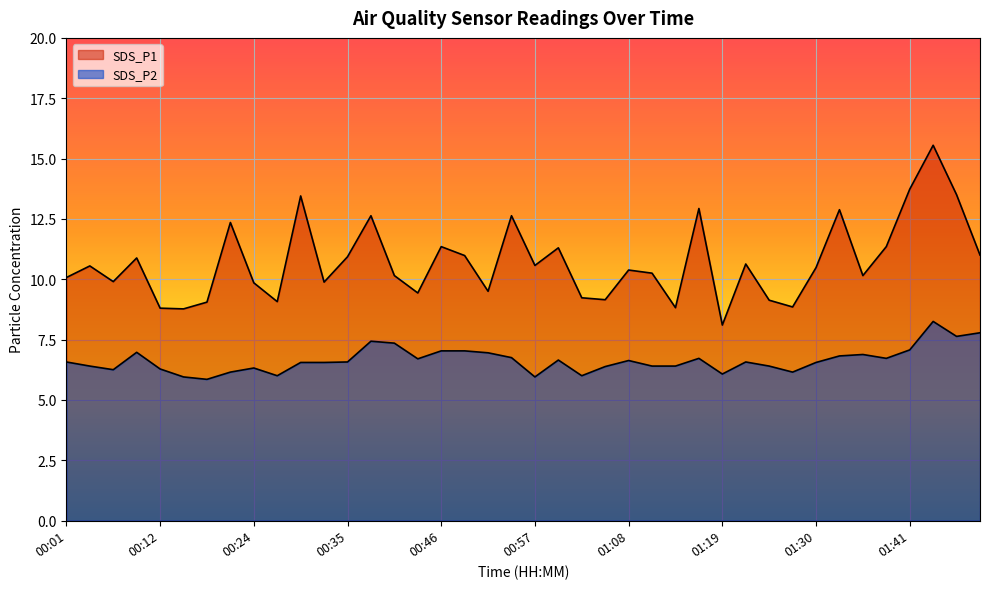

Reading right to left, list all the values displayed in this chart.

SDS_P1: 11.0	13.5	15.6	13.7	11.3	10.2	12.9	10.5	8.8	9.1	10.6	8.1	12.9	8.8	10.2	10.4	9.2	9.2	11.3	10.6	12.6	9.5	11.0	11.3	9.4	10.2	12.6	10.9	9.9	13.4	9.1	9.8	12.3	9.1	8.8	8.8	10.9	9.9	10.6	10.1
SDS_P2: 7.8	7.6	8.2	7.1	6.7	6.9	6.8	6.5	6.2	6.4	6.6	6.1	6.7	6.4	6.4	6.6	6.4	6.0	6.7	6.0	6.8	7.0	7.0	7.0	6.7	7.3	7.4	6.6	6.5	6.5	6.0	6.3	6.2	5.8	6.0	6.3	7.0	6.2	6.4	6.6